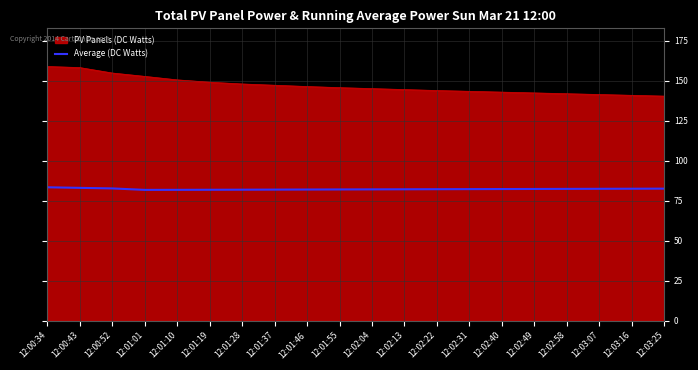

What is the total value across all series at 12:02:04?

227.4